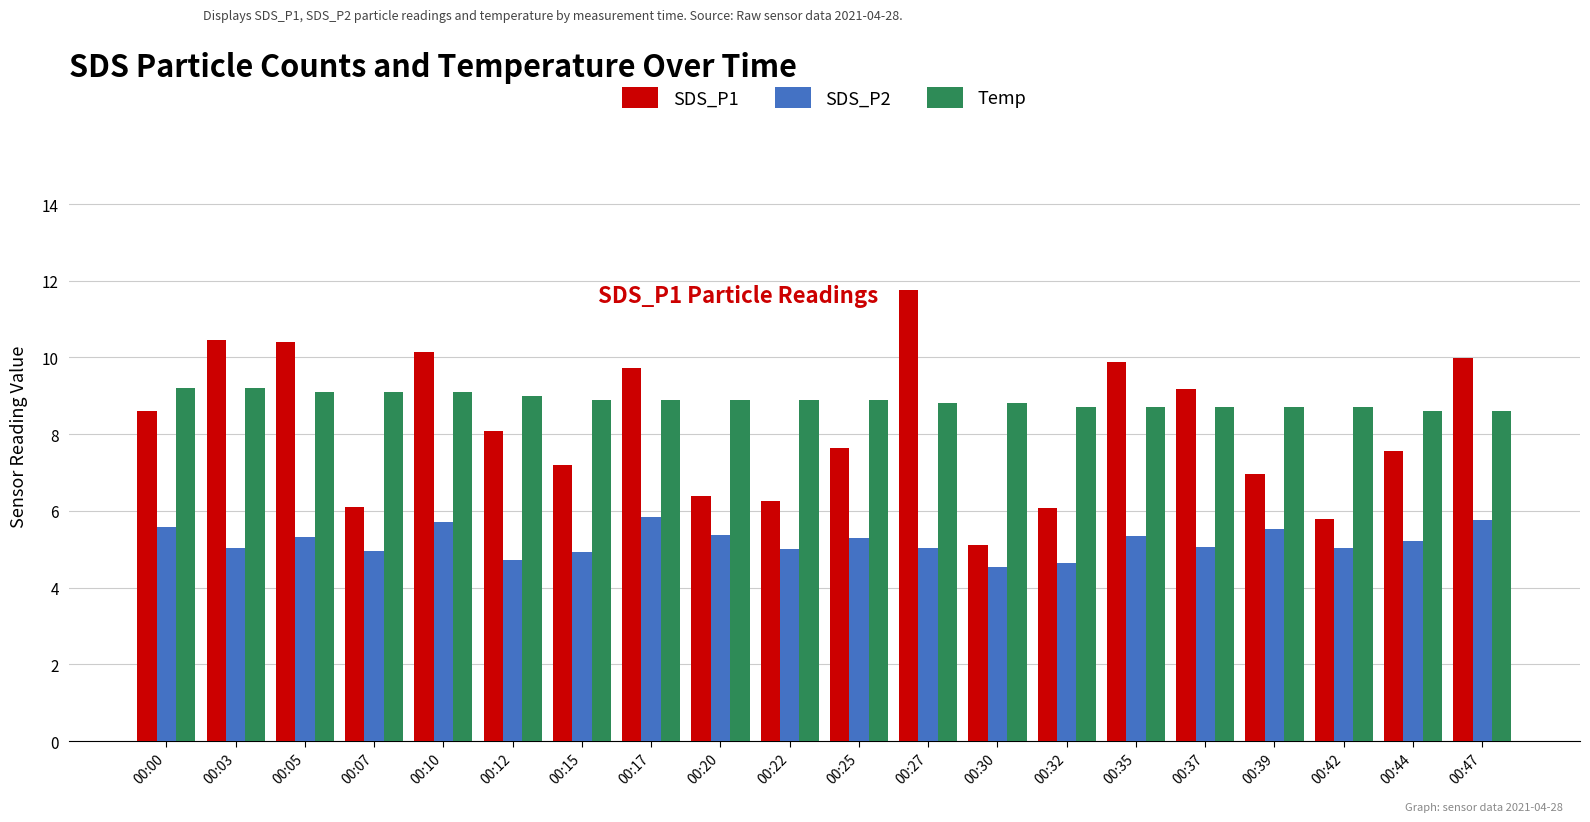

The value of SDS_P1 at 00:27 is 17.0. True or false?

False